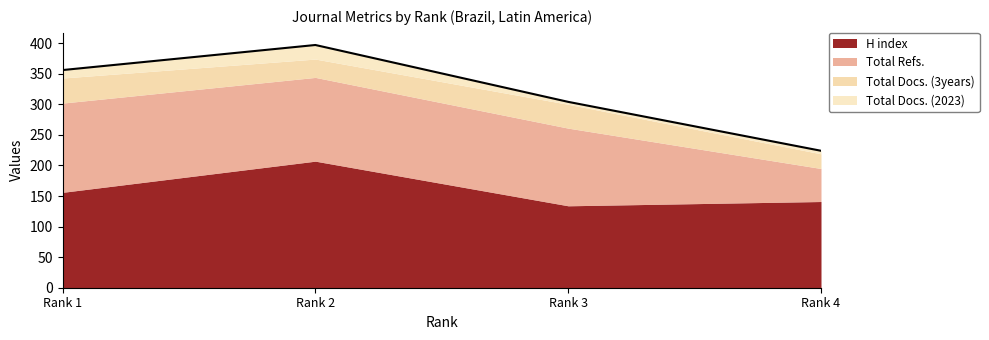

The H index series shows 222 at Rank 4. True or false?

False